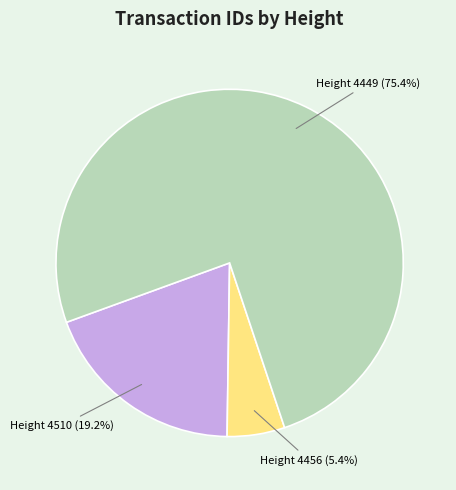

Which slice is the largest?

Height 4449 (75.4%)